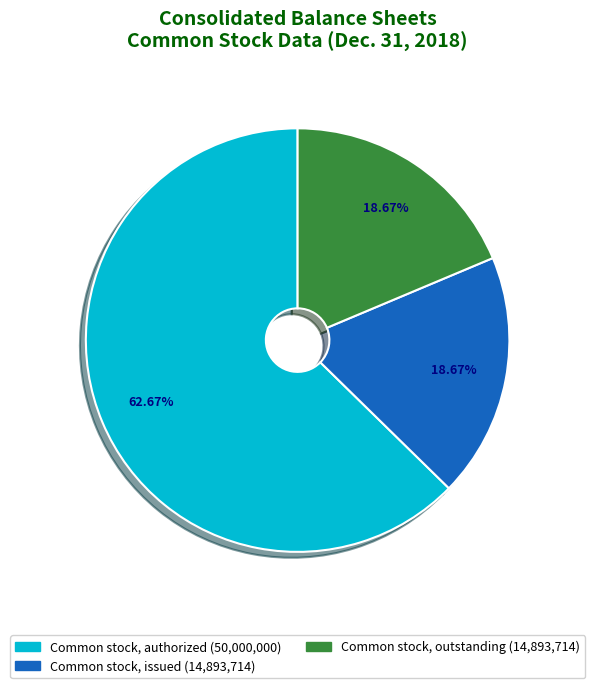

Which category has the biggest portion of the pie?

Common stock, authorized